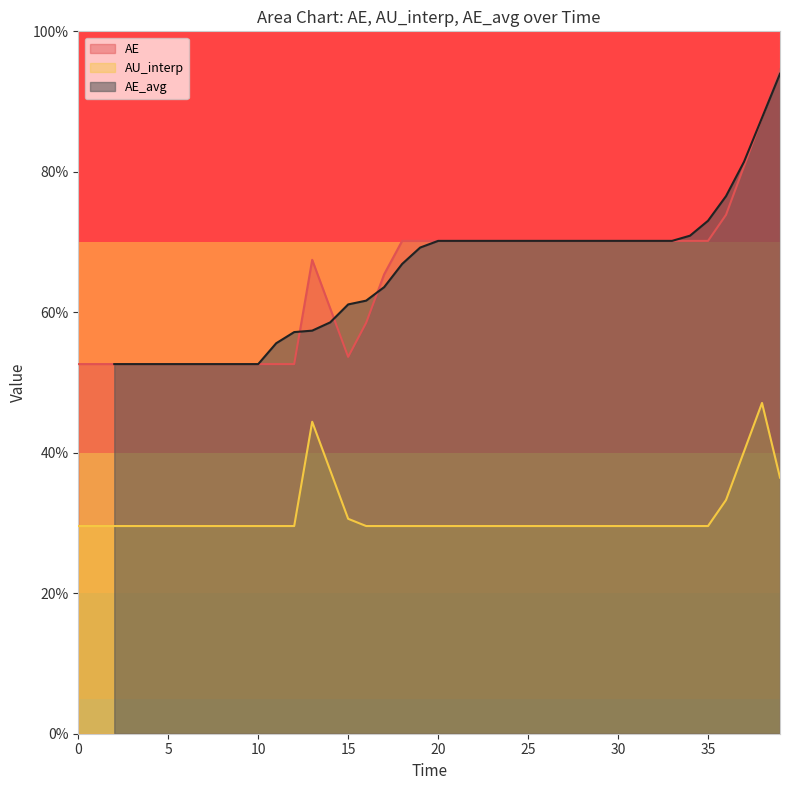

What is the sum of all values?

780.0